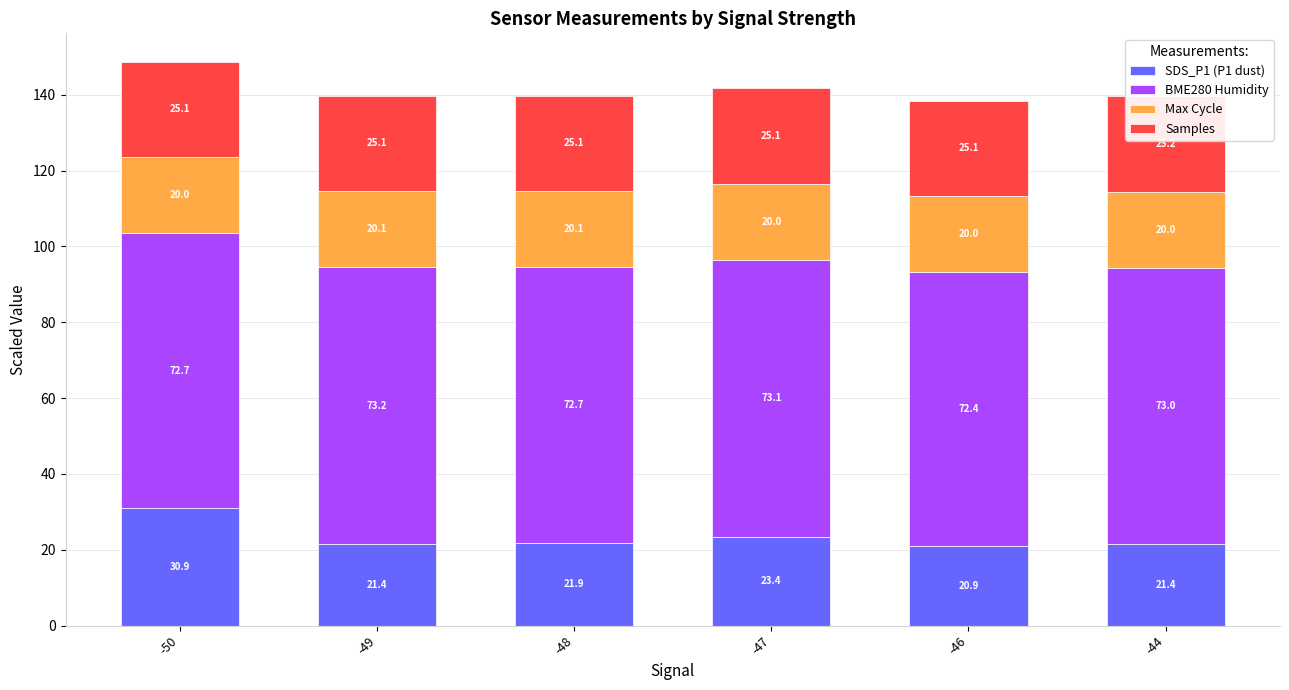

At which category does the chart reach its minimum across all series?

-46